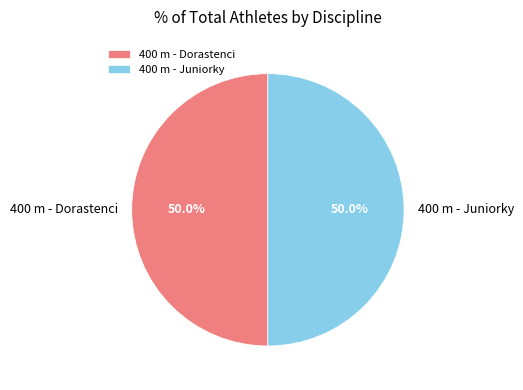

What is the ratio of the value at 400 m - Juniorky to the value at 400 m - Dorastenci?

1.0